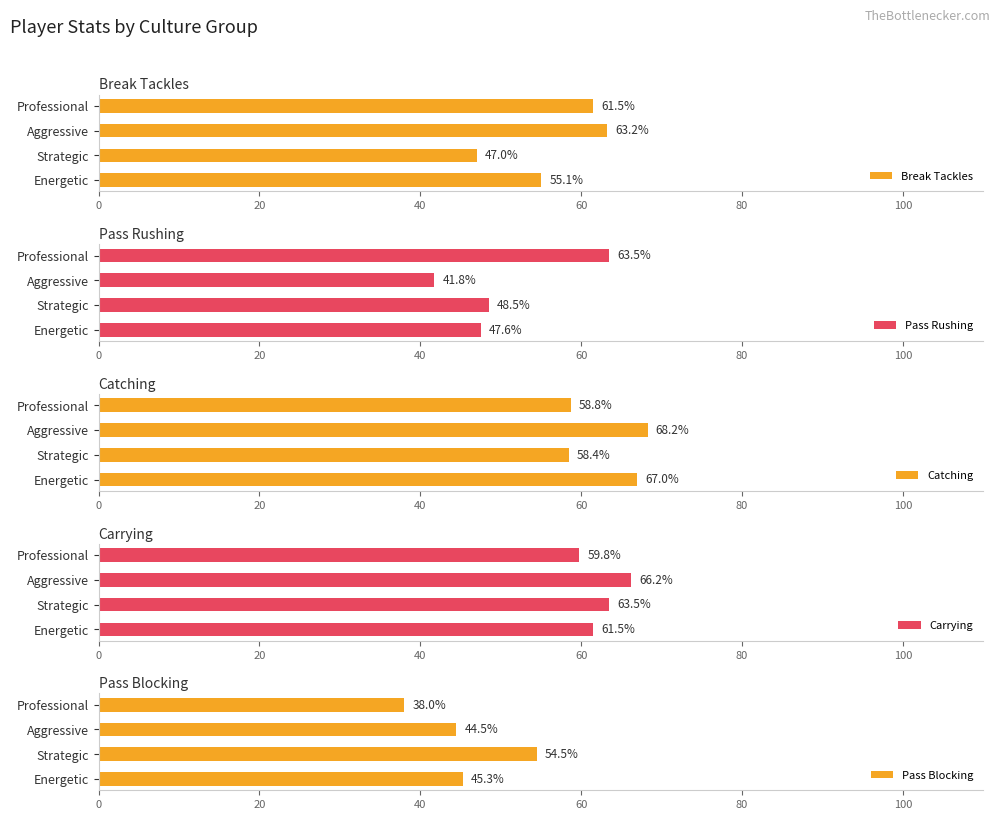

What is the greatest value displayed?

68.2